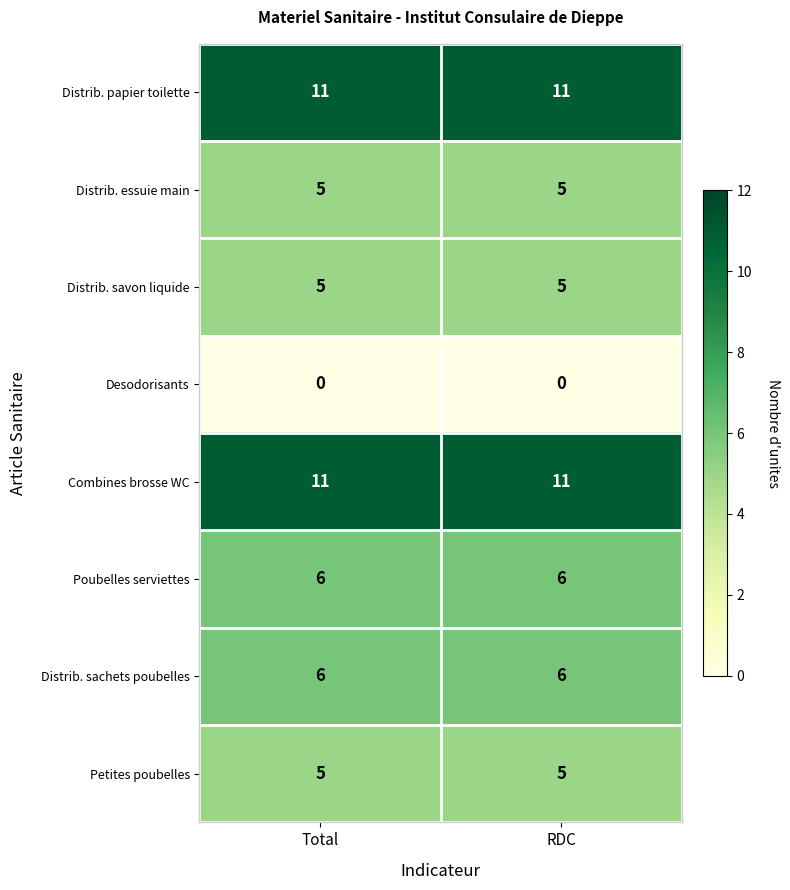

What is the spread (max minus min) of values at Total?

11